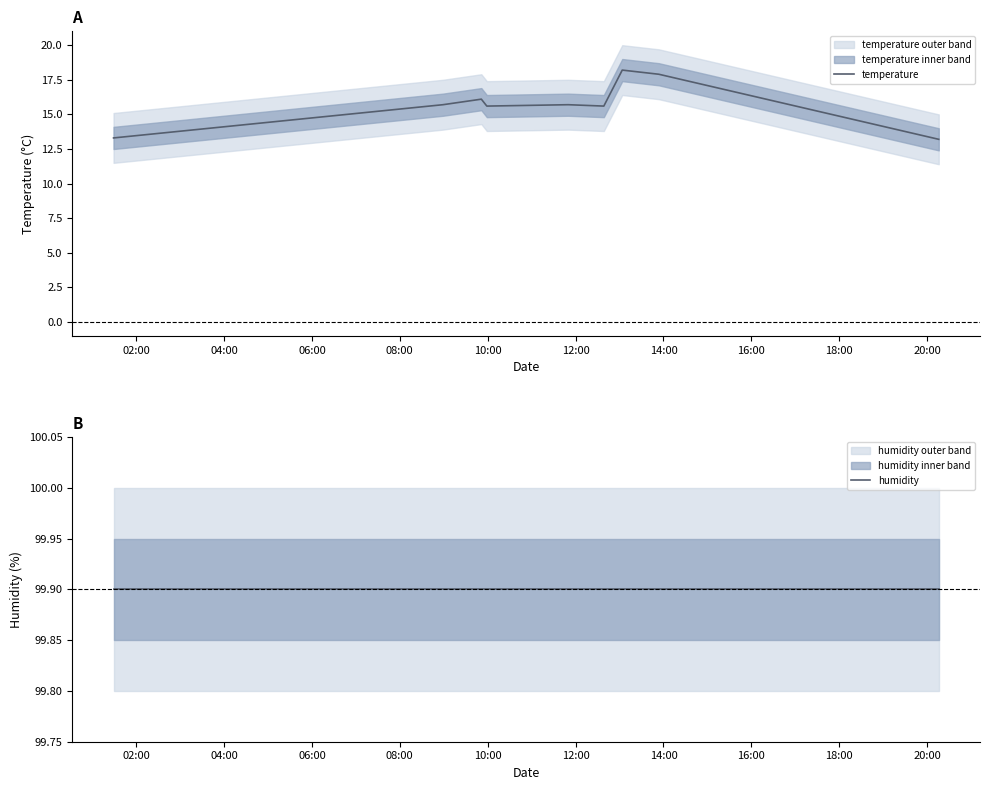

Is this an area chart (filled region under the line)?

No